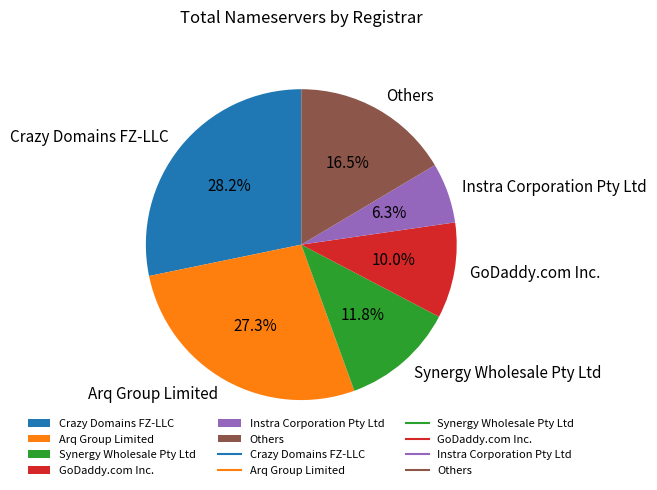

How many slices are in this pie chart?

6